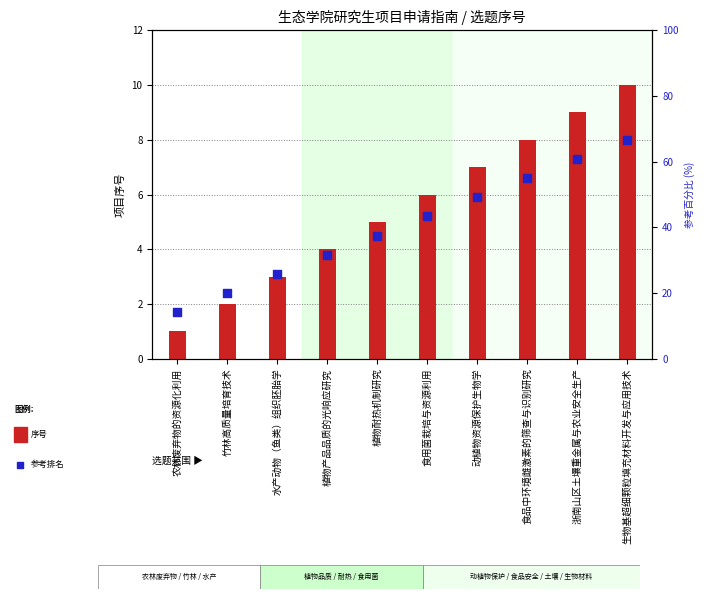

What are all the series names shown in the legend?

序号 (项目编号), 参考排名 (percentile rank)